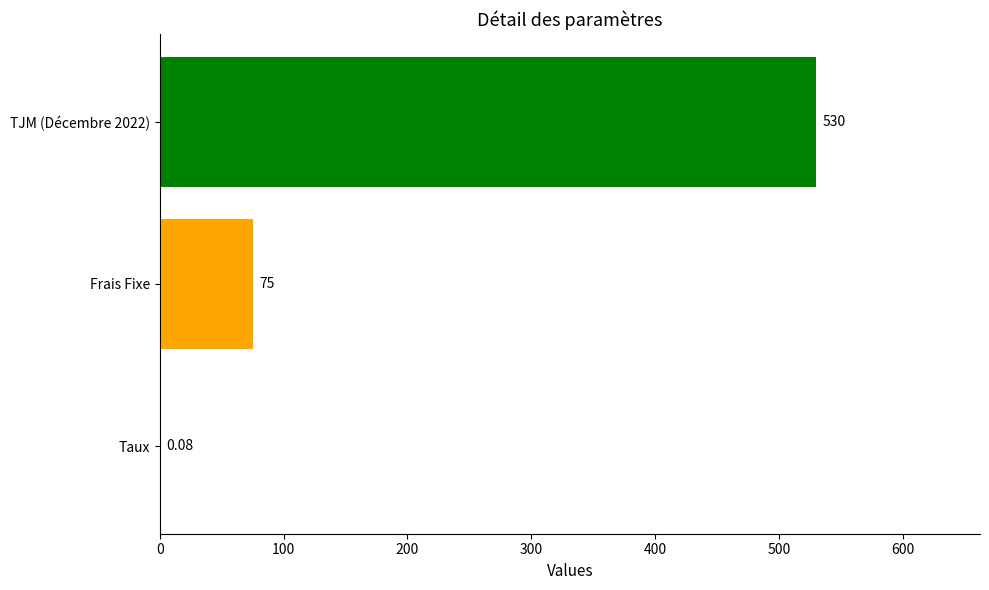

Between TJM (Décembre 2022) and Taux, which is larger?

TJM (Décembre 2022)